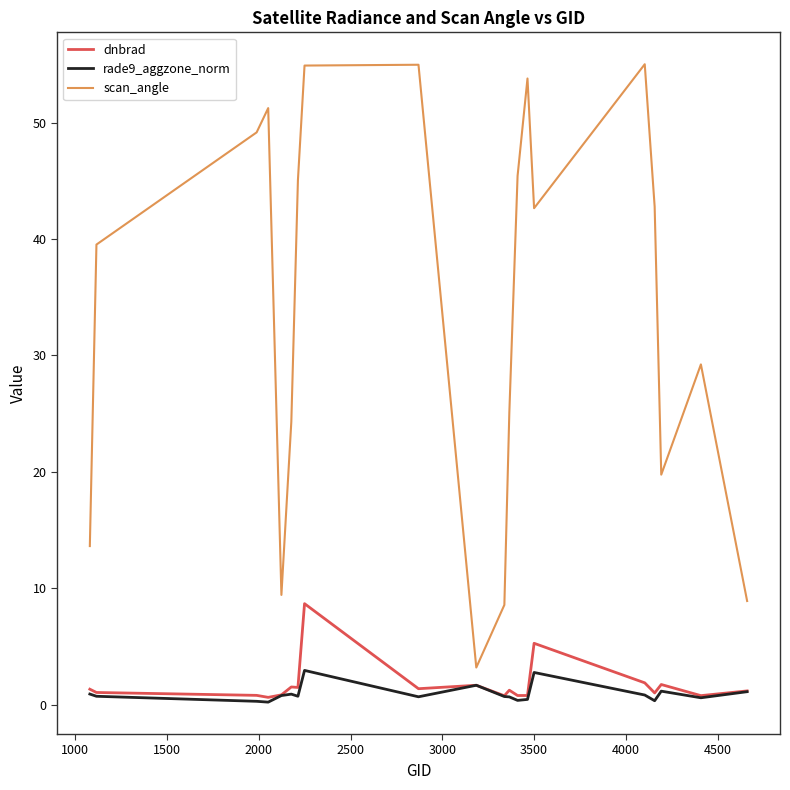

What is the difference between the maximum and minimum values in the rade9_aggzone_norm series?

2.7